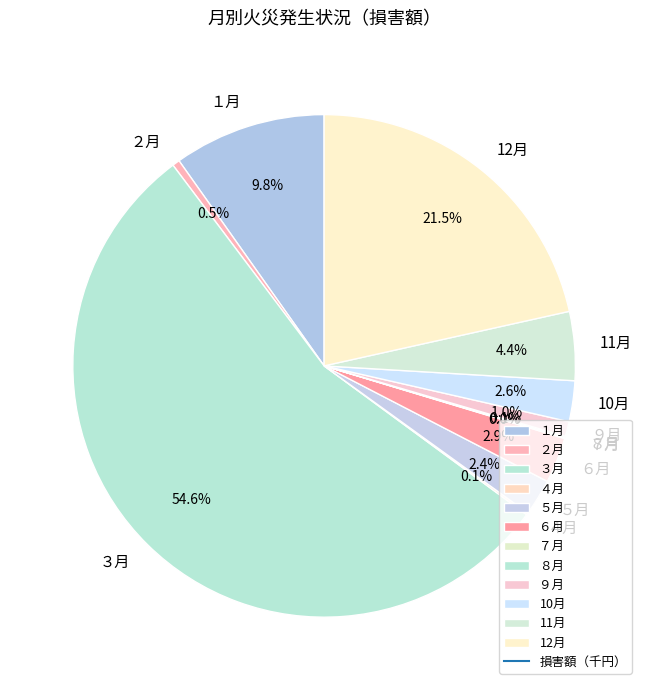

Which category has the biggest portion of the pie?

３月